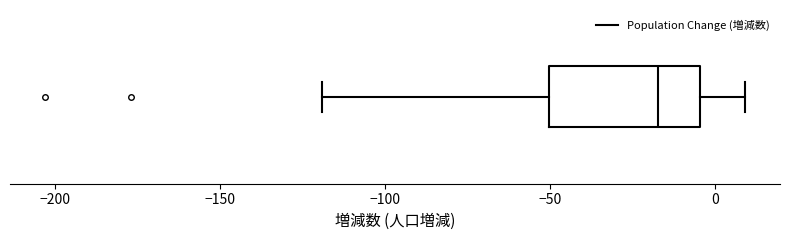

Where does the median line of the box sit on the x-axis? The values are not printed on the chart, so give them approximately, as read against the axis.

-15